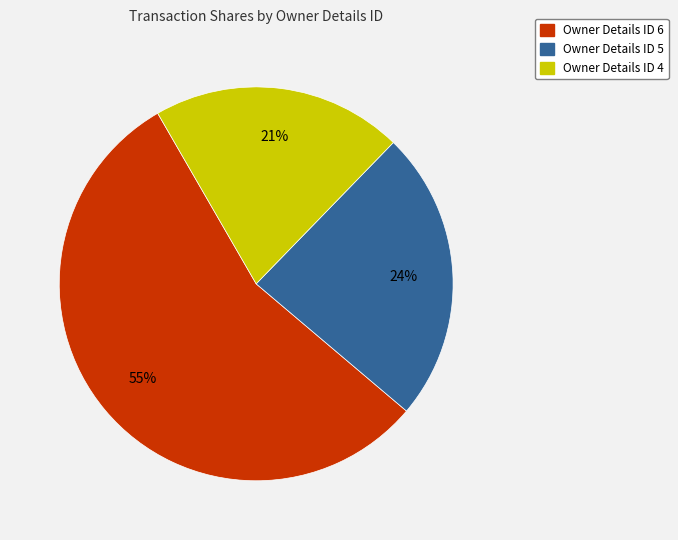

To the nearest percent, what is the average slice percentage?

33%